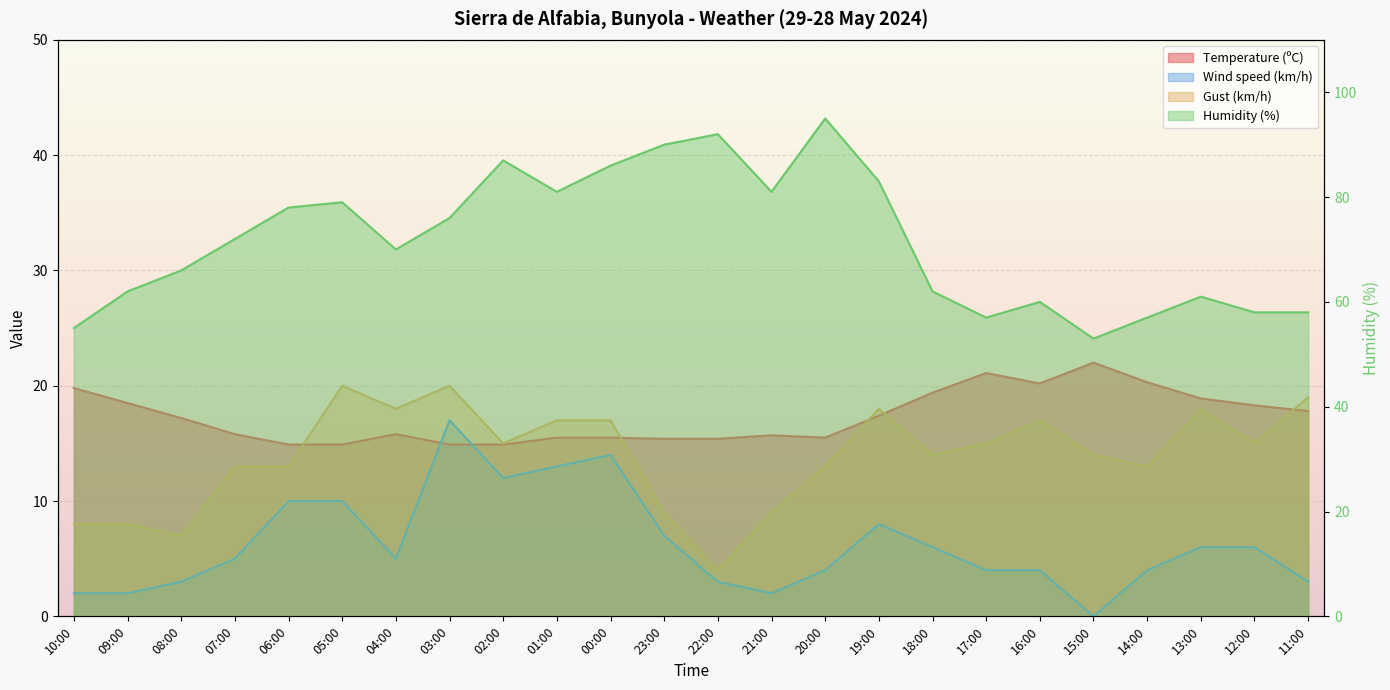

What is the spread (max minus min) of values at 02:00?

75.0